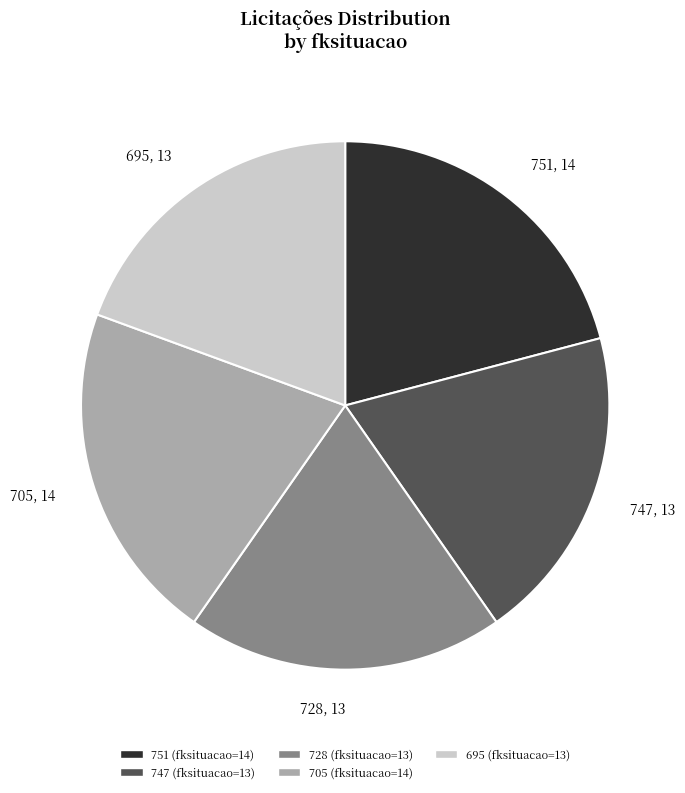

Approximately how many times larger is the value at 751, 14 compared to 705, 14?

1.0